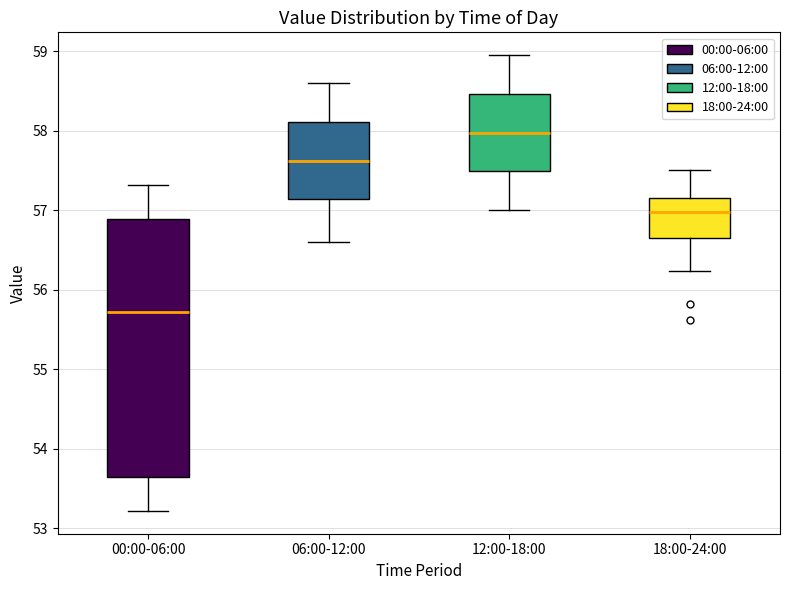

Where does the median line of the box for 06:00-12:00 sit on the y-axis? The values are not printed on the chart, so give them approximately, as read against the axis.

57.6